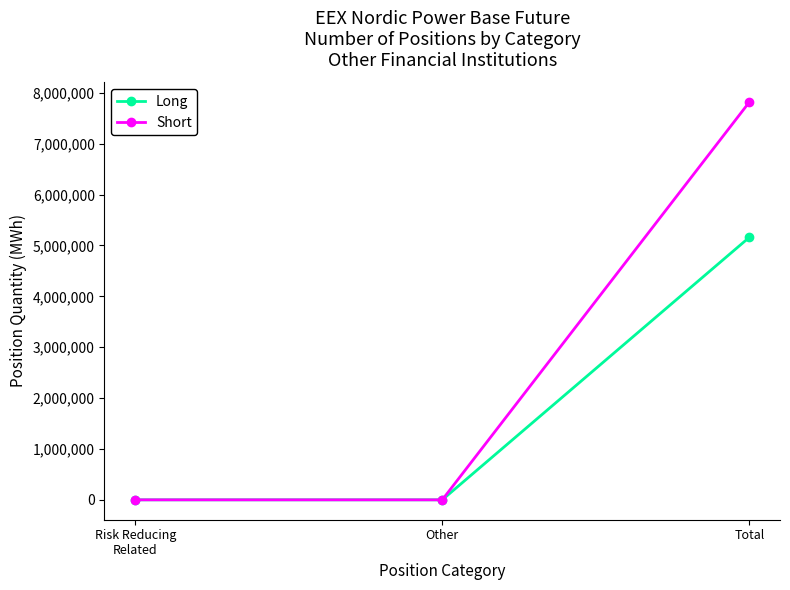

Count the number of categories in the chart.

3